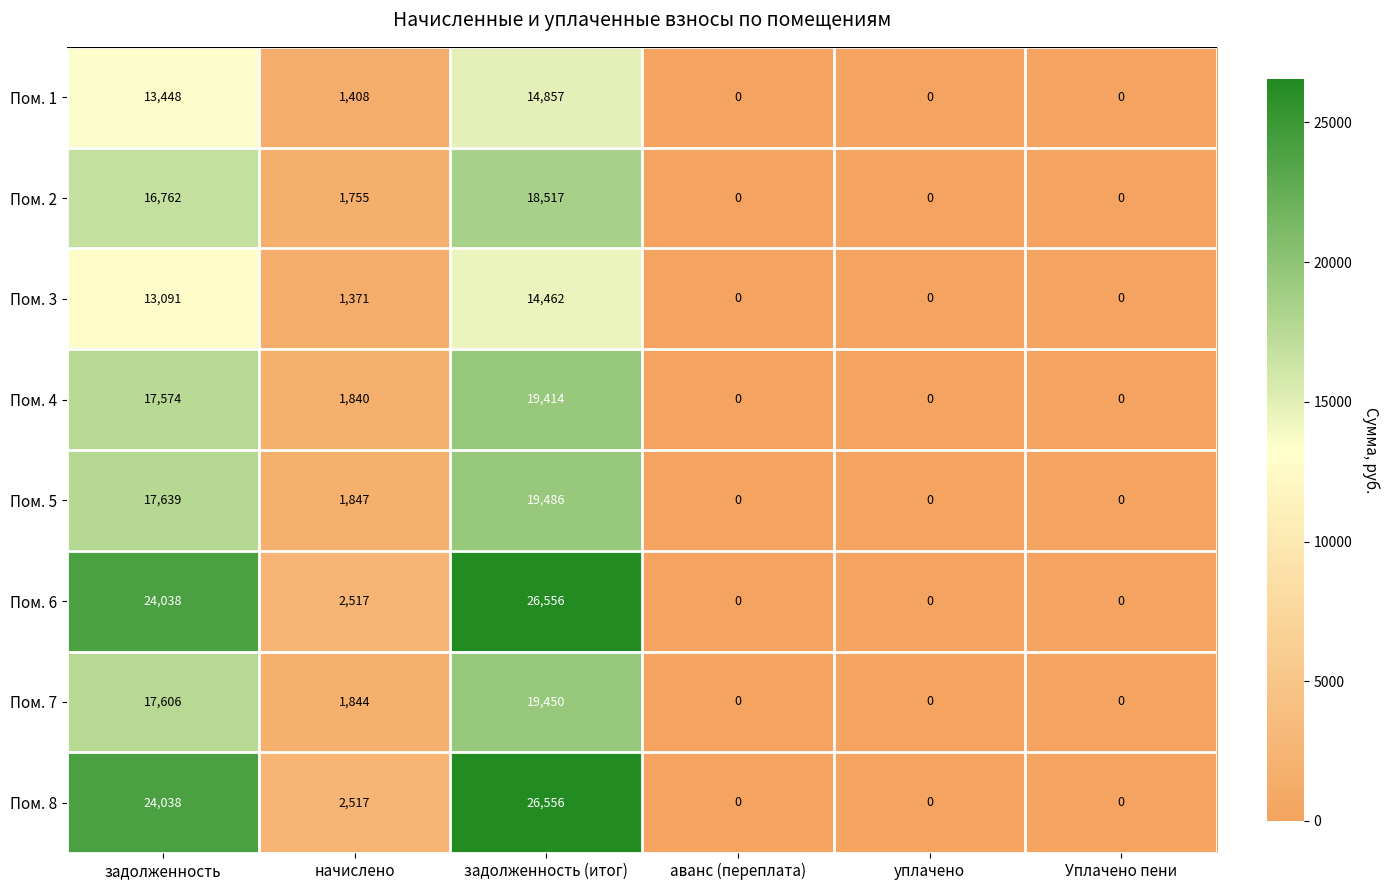

Is the value of Пом. 8 at задолженность greater than the value of Пом. 5 at задолженность?

Yes